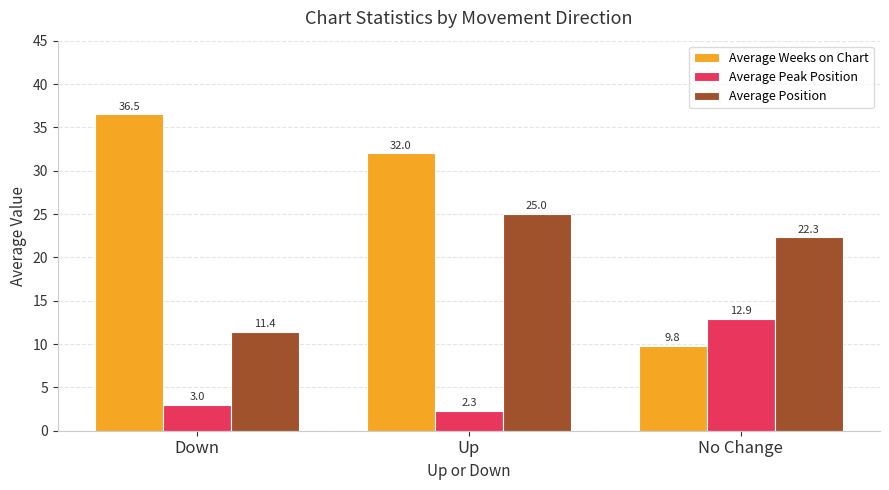

True or false: Average Peak Position has a value of 12.9 at No Change.

True